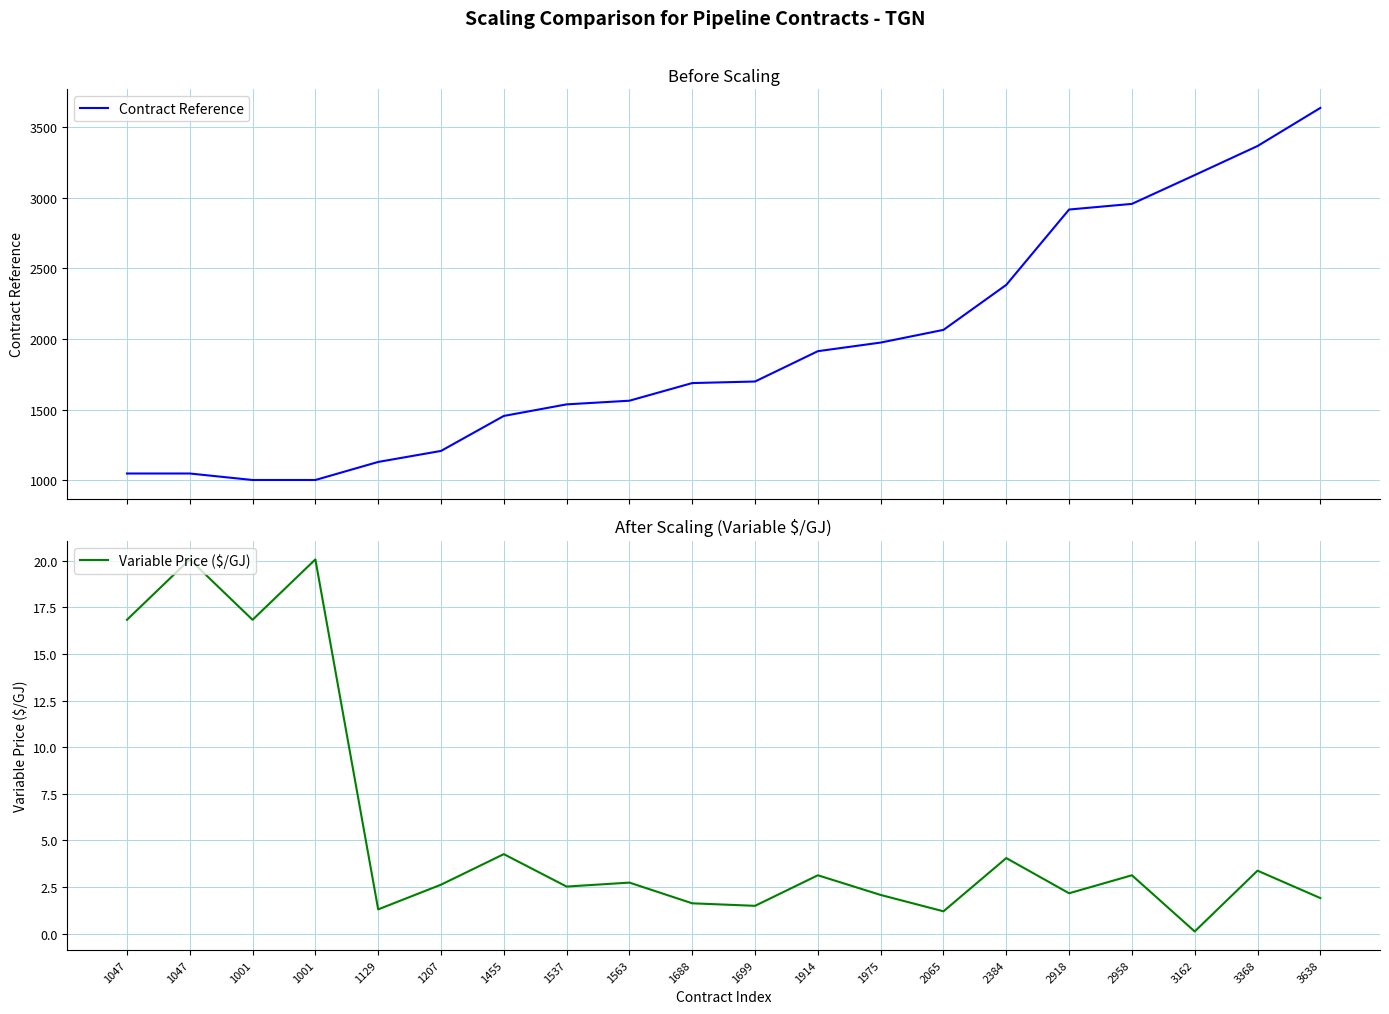

What is the average value of the Contract Reference series?

1938